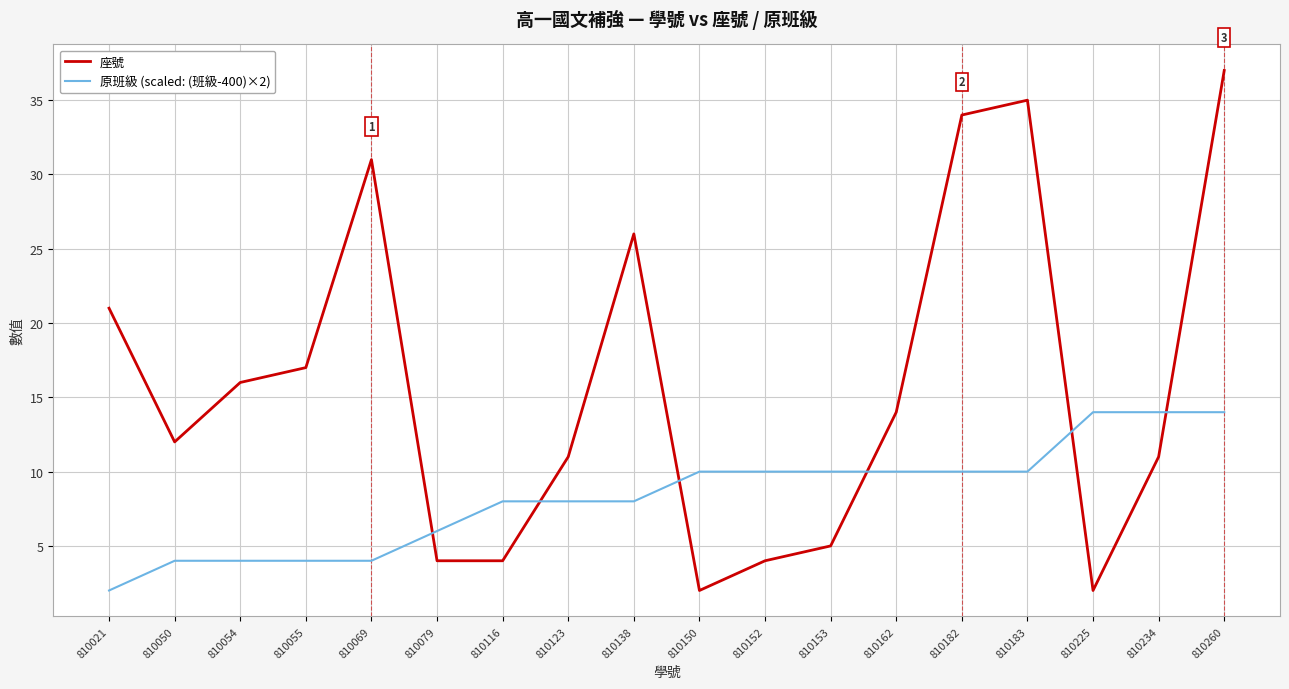

Reading left to right, what are all the values shown in this chart?

座號: 810021=21	810050=12	810054=16	810055=17	810069=31	810079=4	810116=4	810123=11	810138=26	810150=2	810152=4	810153=5	810162=14	810182=34	810183=35	810225=2	810234=11	810260=37
原班級 (scaled: (班級-400)×2): 810021=2	810050=4	810054=4	810055=4	810069=4	810079=6	810116=8	810123=8	810138=8	810150=10	810152=10	810153=10	810162=10	810182=10	810183=10	810225=14	810234=14	810260=14